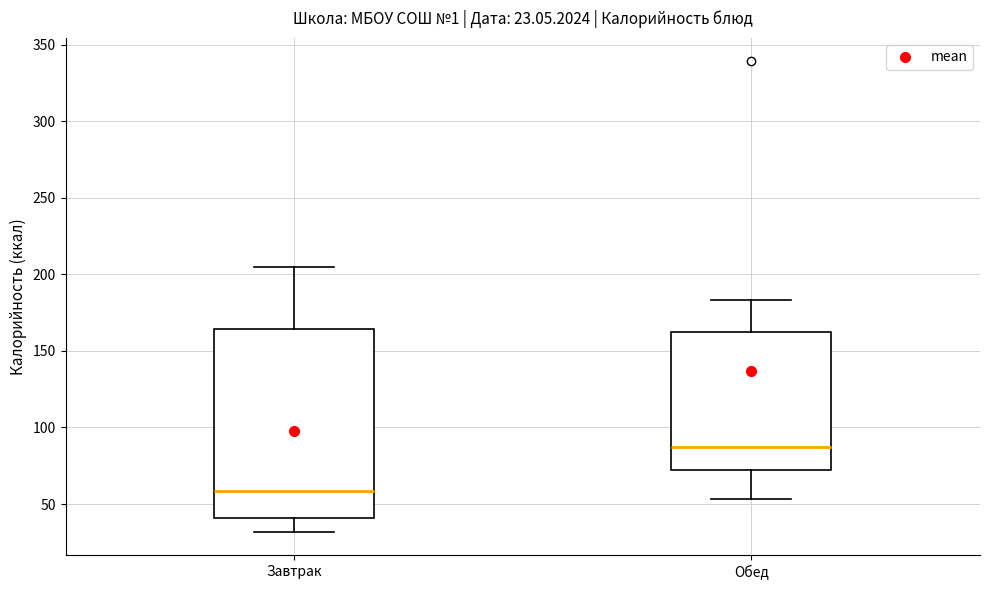

Comparing the boxes themselves (not the whiskers), which one is the tallest?

Завтрак